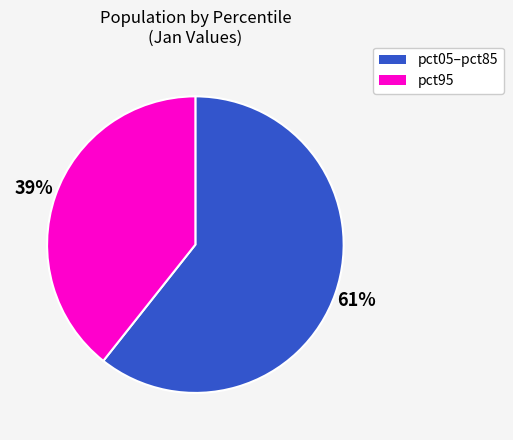

Is there any slice that represents more than half of the pie?

Yes